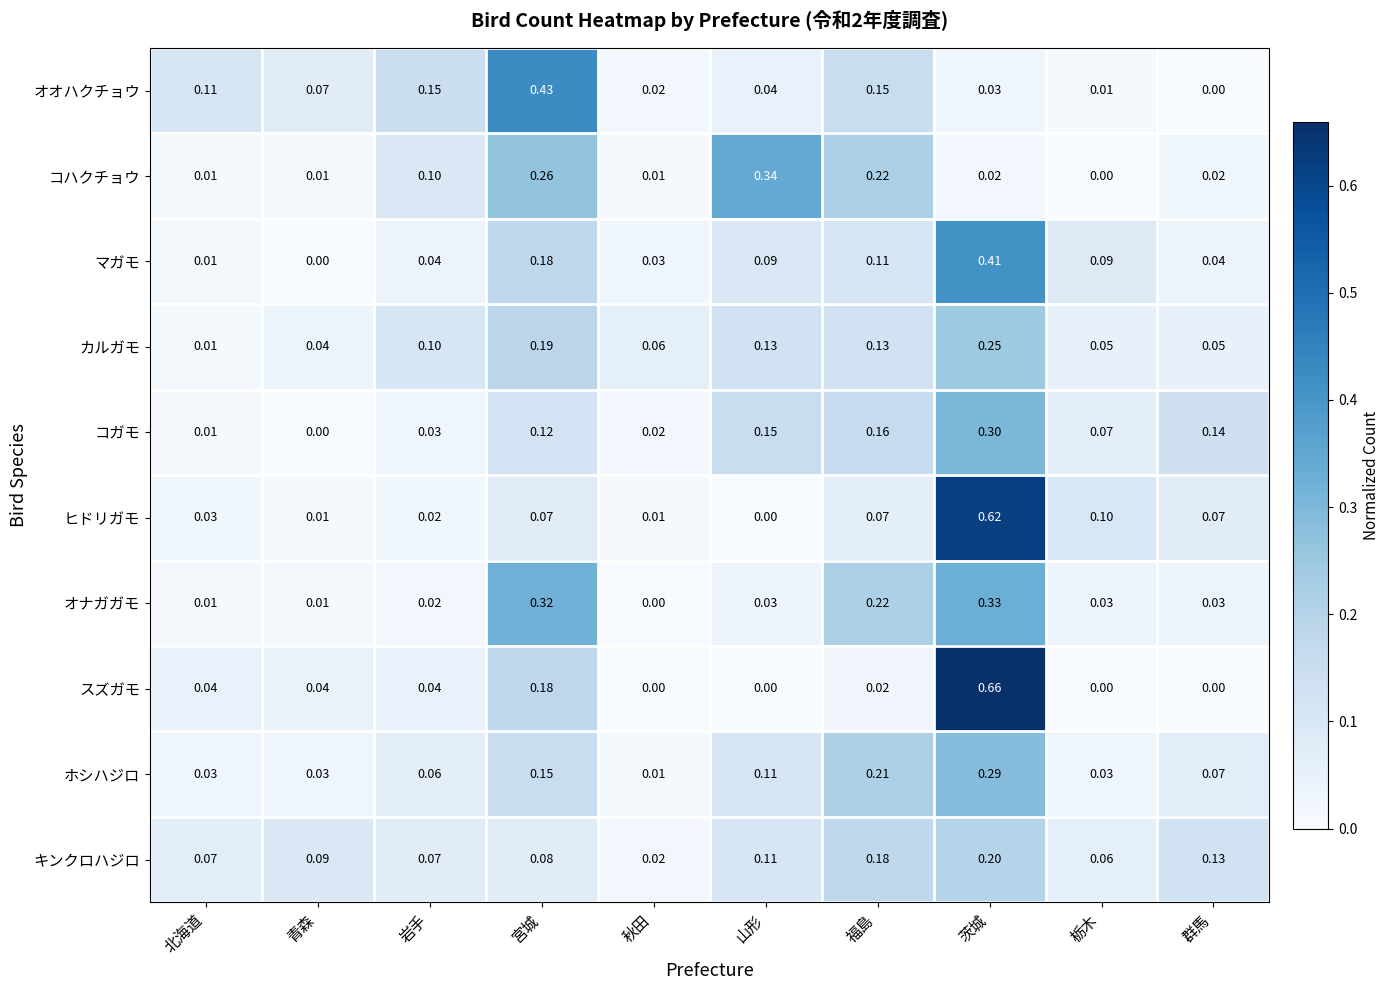

At which category is the sum across all series the highest?

茨城